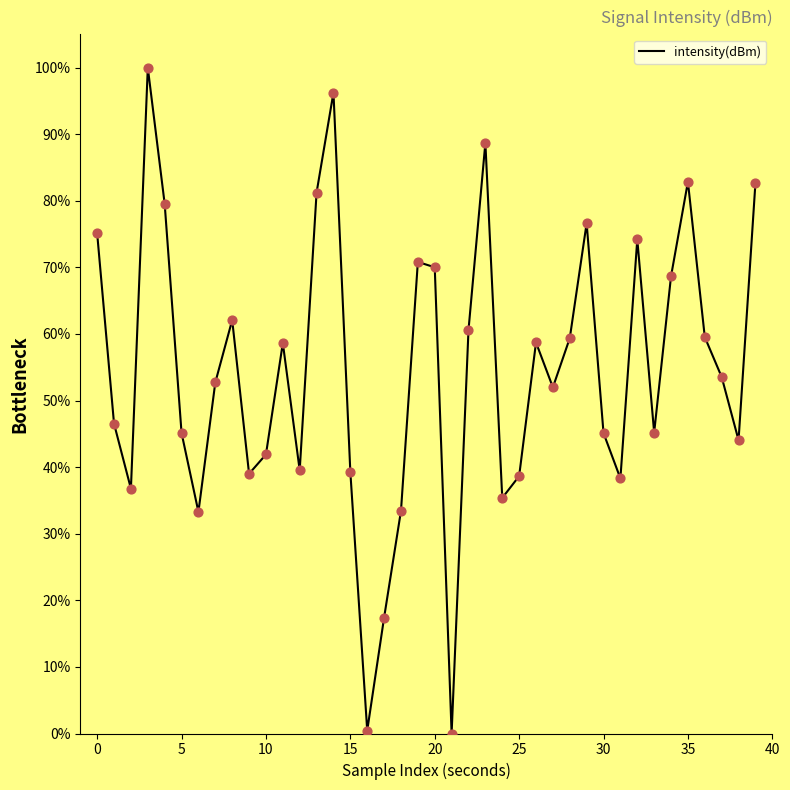

What is the difference between the maximum and minimum values?

100.0